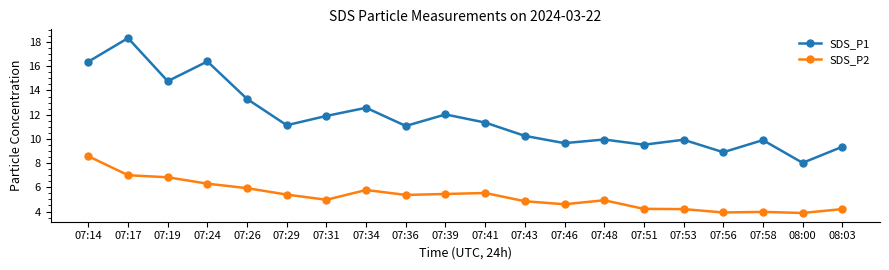

Between 07:29 and 07:56, which series saw the biggest shift?

SDS_P1